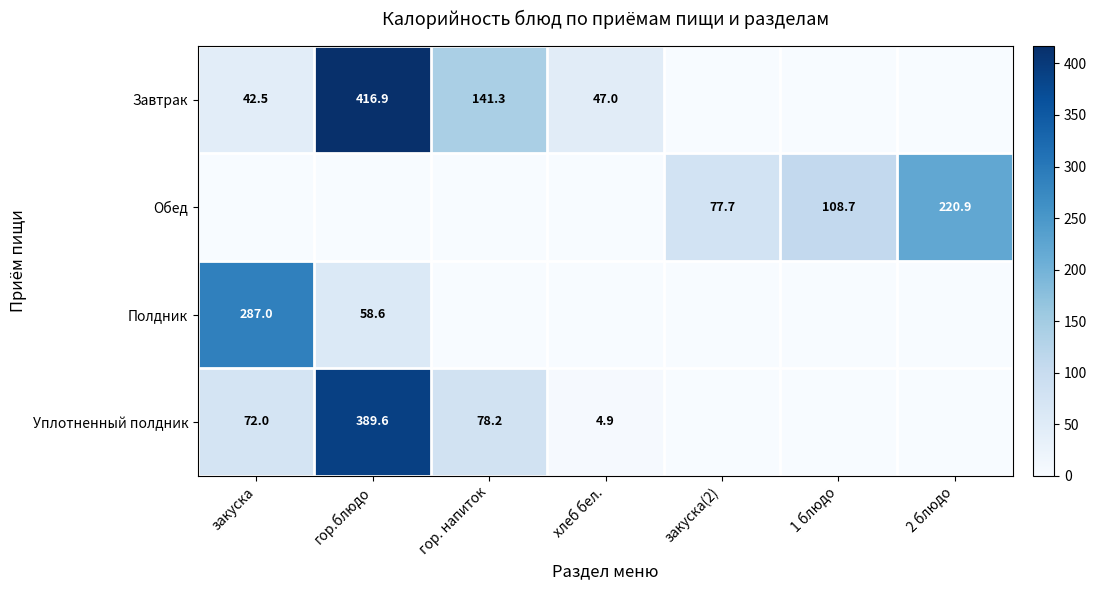

How many distinct data groups are displayed?

4